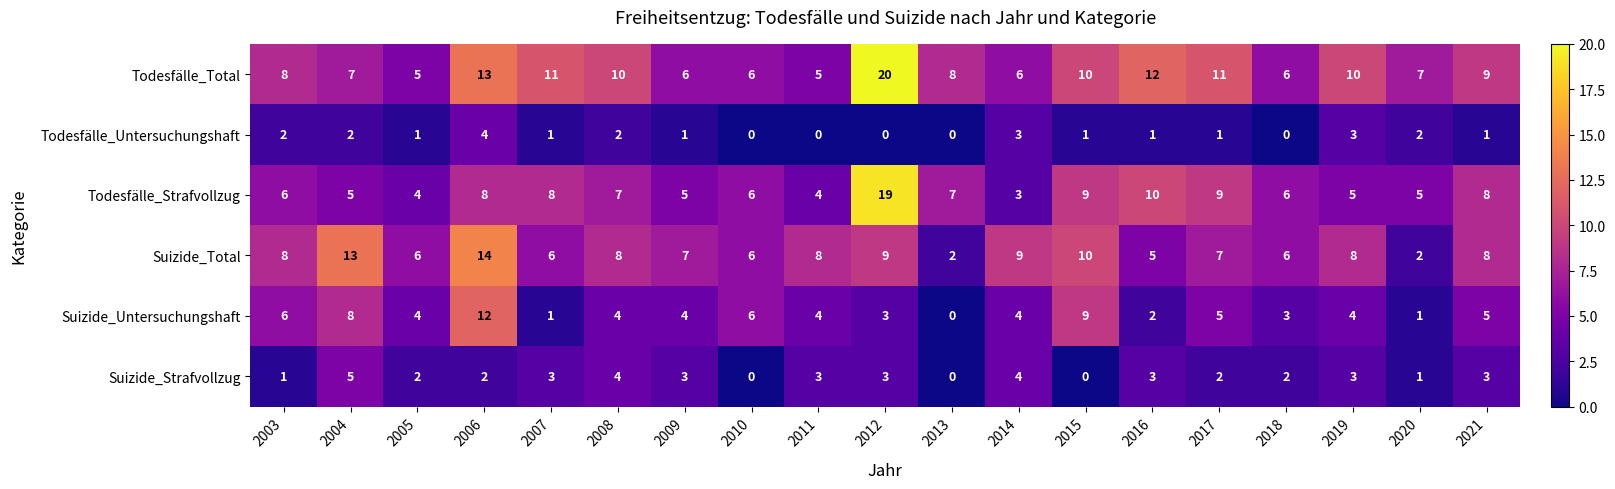

Which series has the largest total across all categories?

Todesfälle_Total